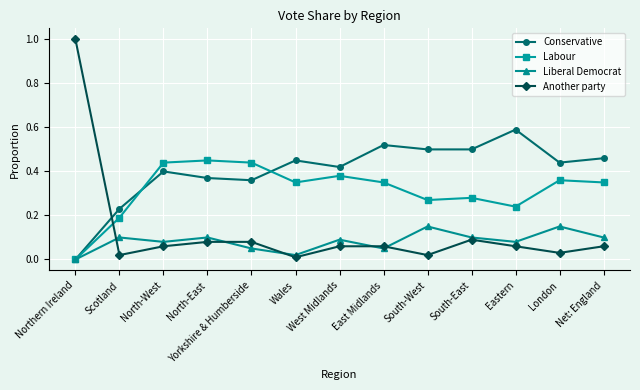

What is the label of the 8th point from the left?

East Midlands